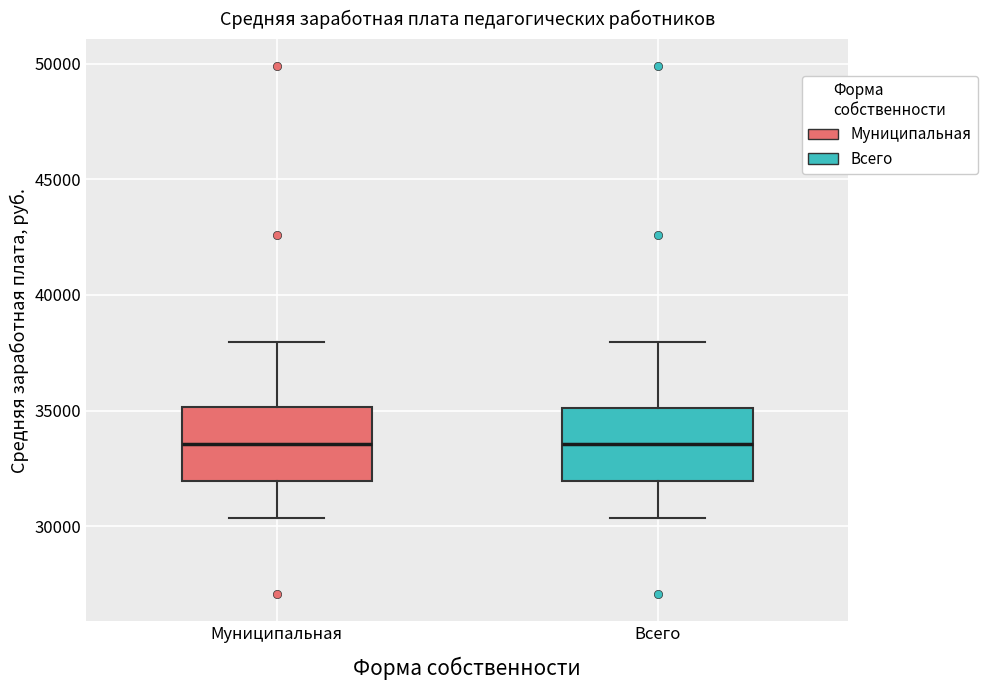

Where is the upper edge of the box for Всего on the y-axis? The values are not printed on the chart, so give them approximately, as read against the axis.

35000